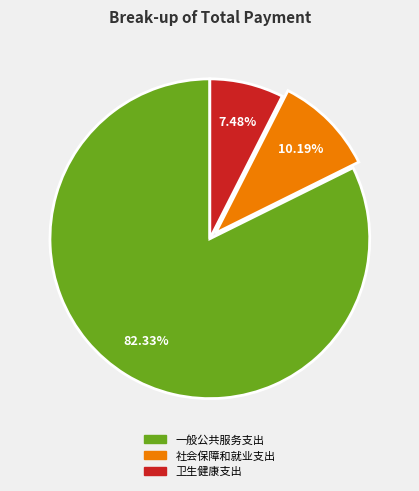

Do 卫生健康支出 and 一般公共服务支出 together represent more than half of the pie?

Yes